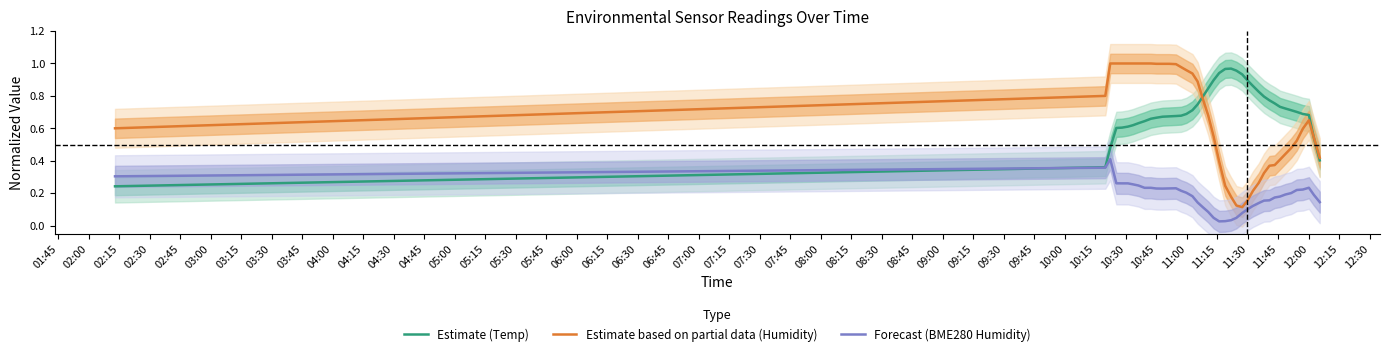

Is the value of Estimate (Temp) at 04:15 greater than the value of Forecast (BME280 Humidity) at 06:00?

Yes